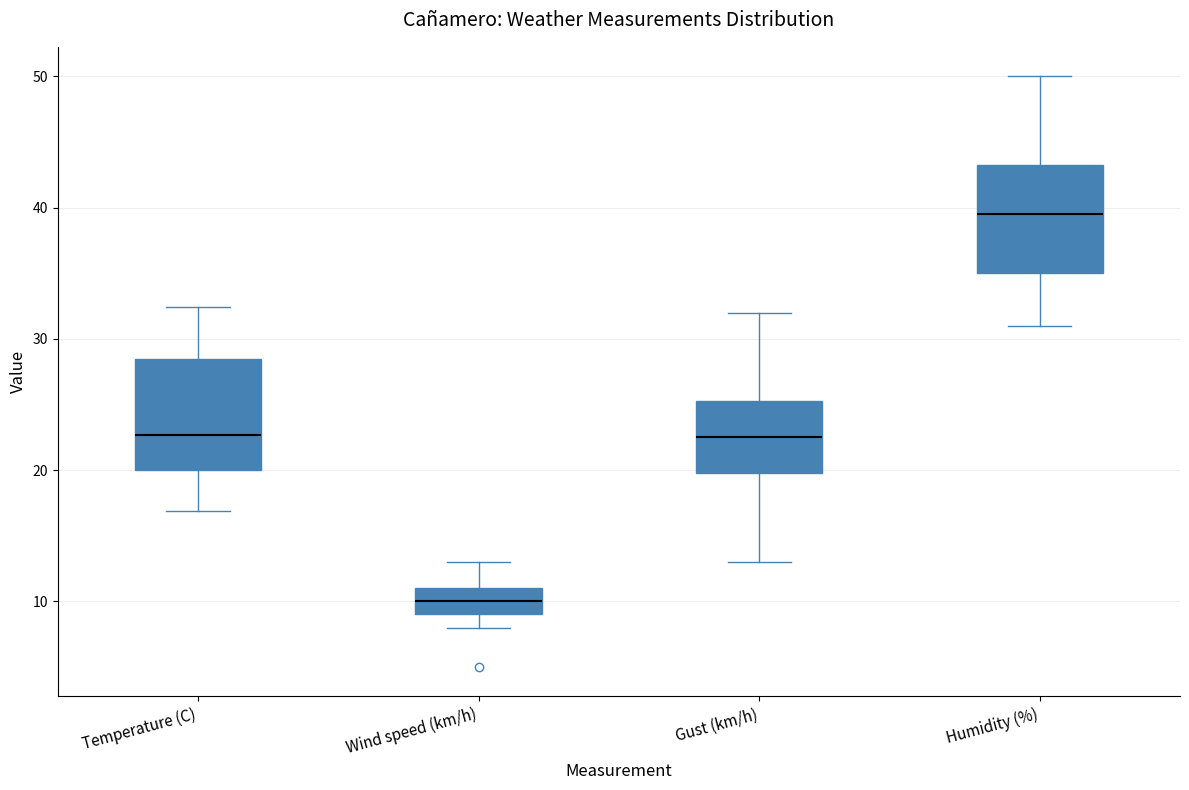

Where does the median line of the box for Wind speed (km/h) sit on the y-axis? The values are not printed on the chart, so give them approximately, as read against the axis.

10